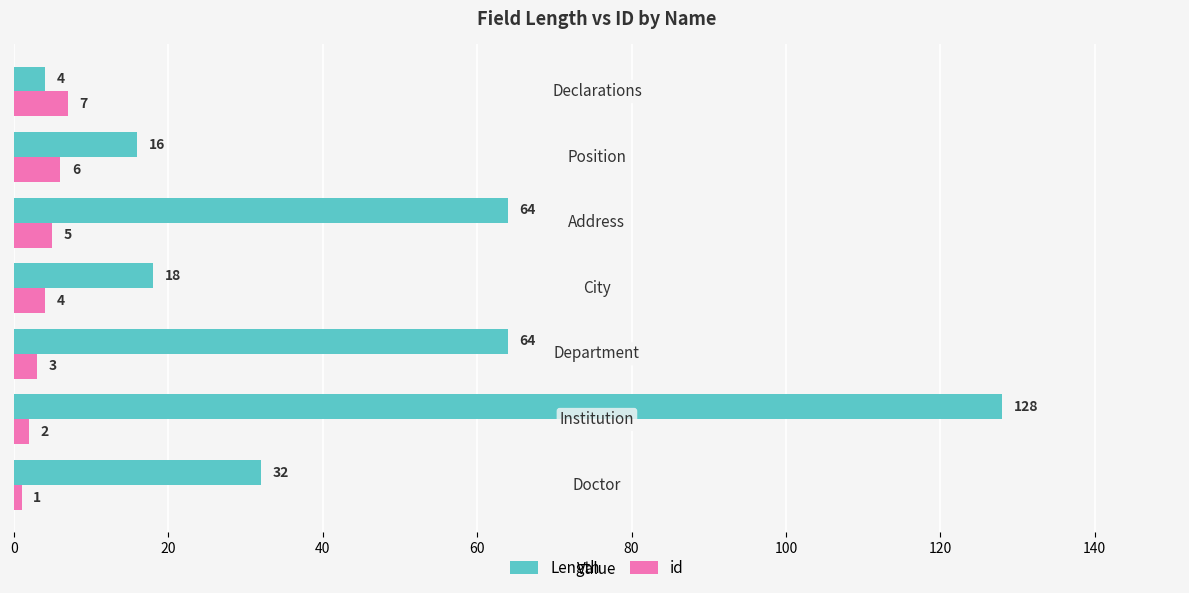

What is the maximum value for Length?

128